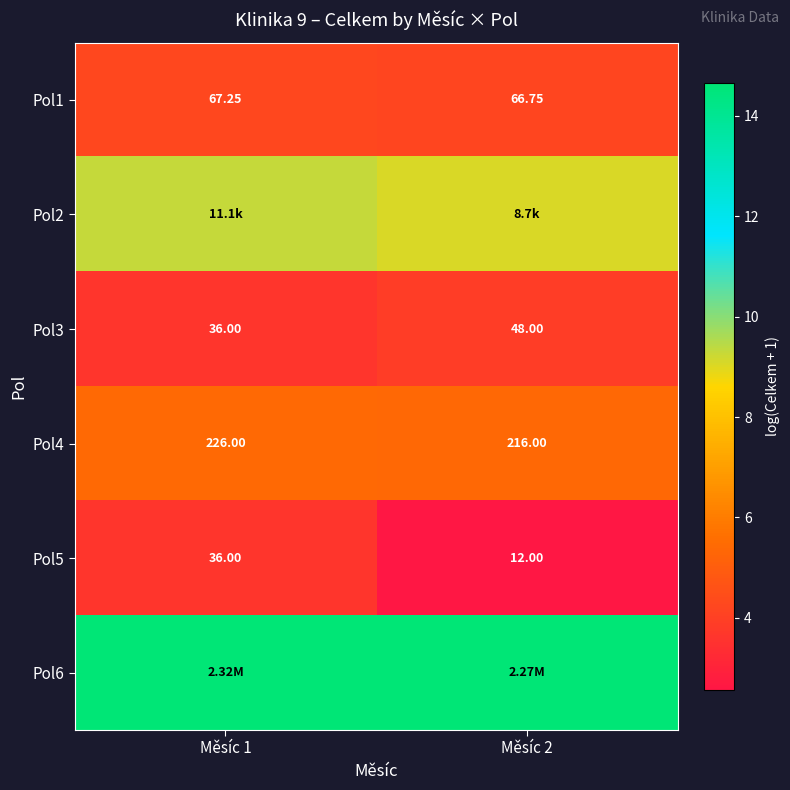

The Pol2 series shows 3.4 at Měsíc 1. True or false?

False